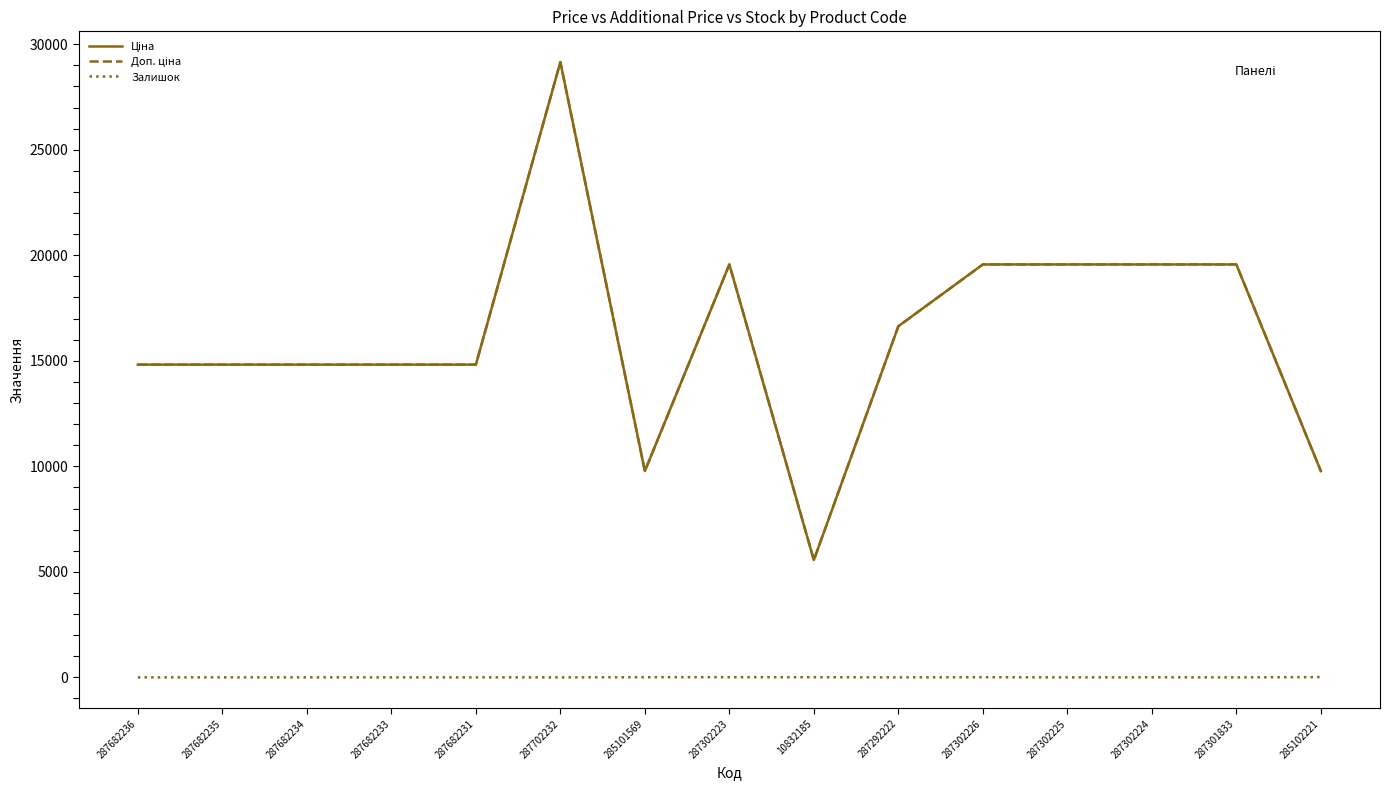

Is this an area chart (filled region under the line)?

No